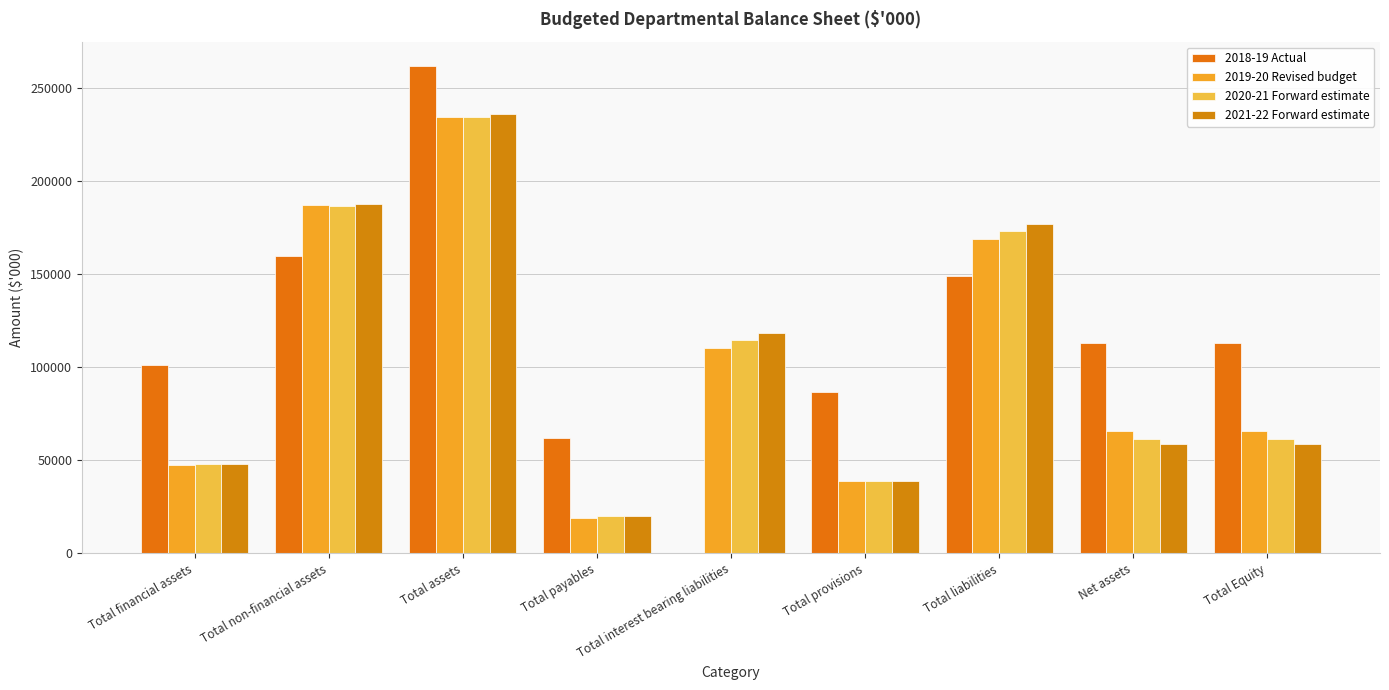

The 2018-19 Actual series shows 159947 at Total non-financial assets. True or false?

True